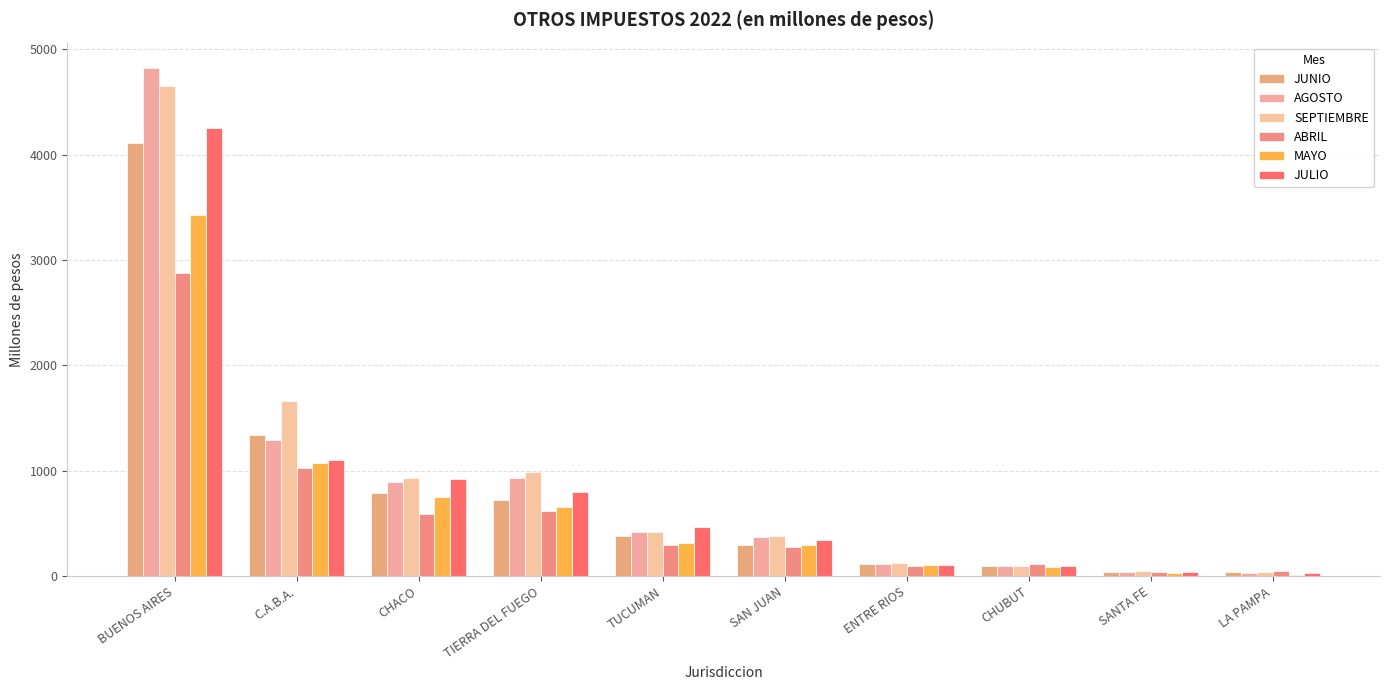

Are the bars grouped side by side (vs. stacked)?

Yes